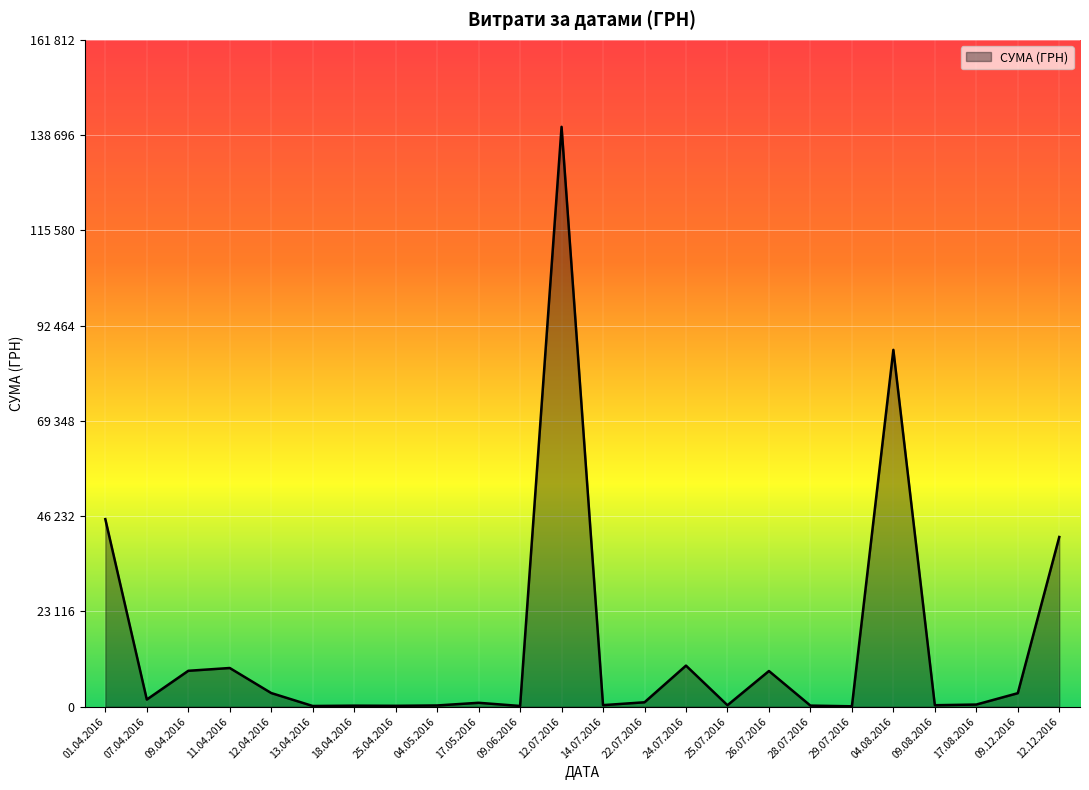

Does the chart display data point markers on the line(s)?

No